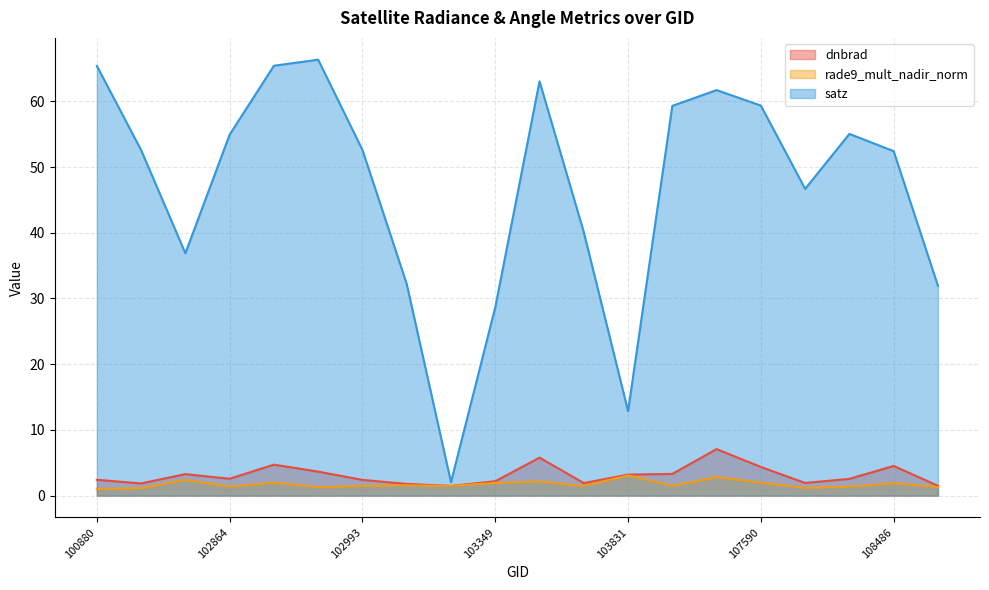

Does the chart have visible grid lines?

Yes